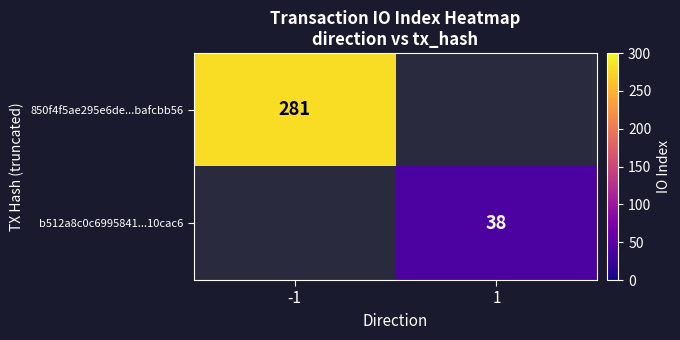

The b512a8c0c6995841...10cac6 series shows 61.2 at 1. True or false?

False